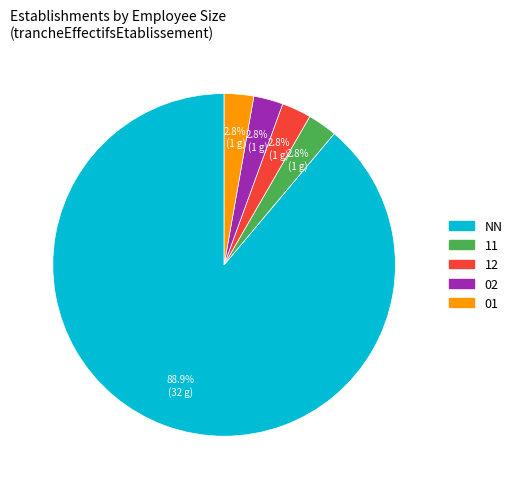

Does any single category account for the majority?

Yes